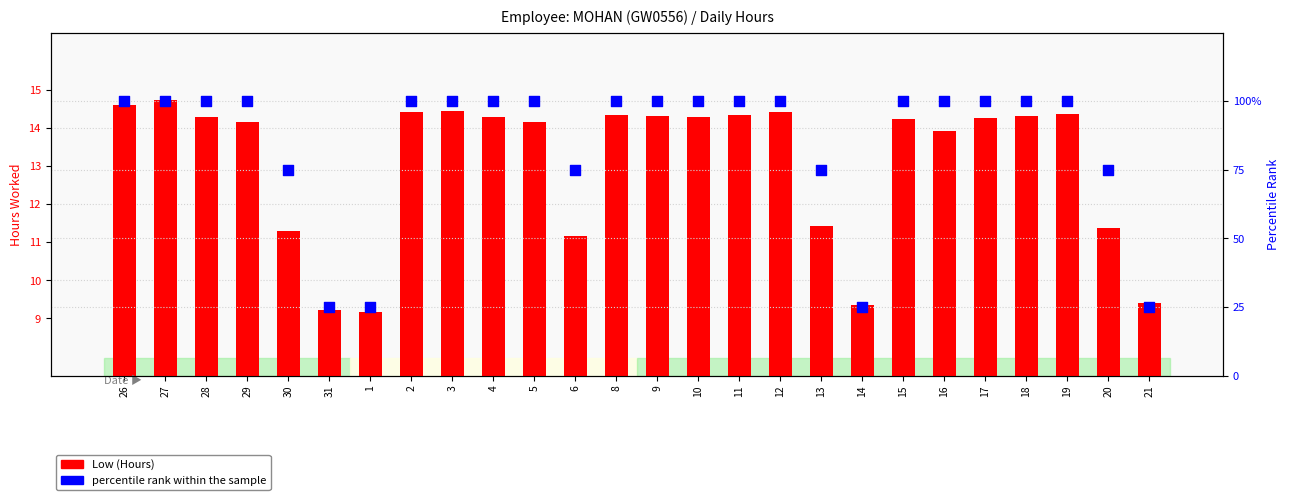

Which series contains the highest Y value?

percentile rank within the sample